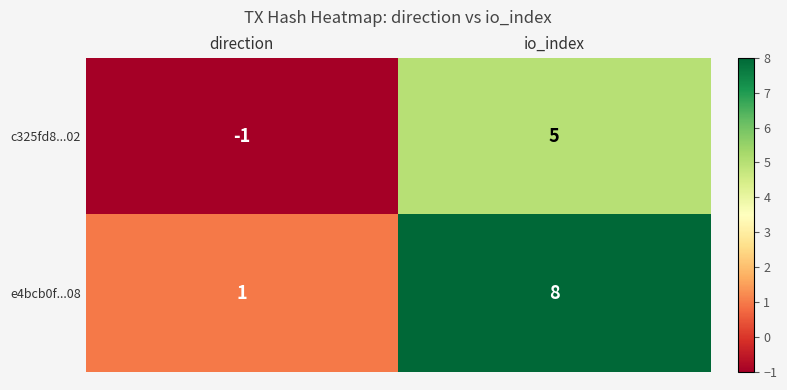

Count the number of data series in this chart.

2